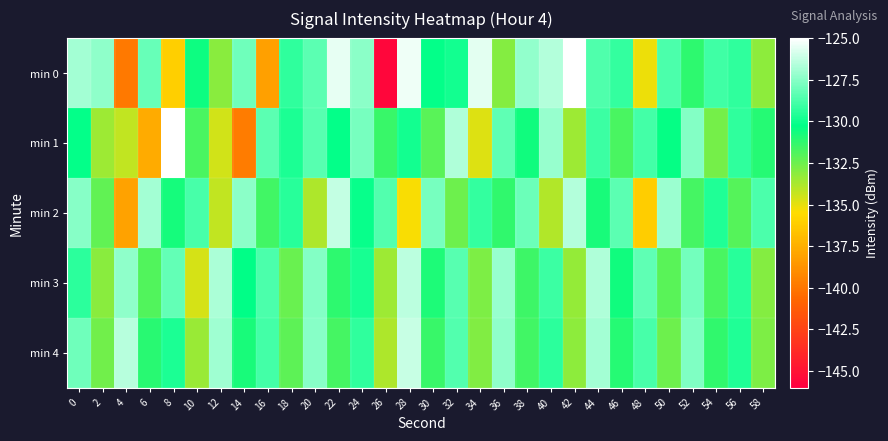

Reading left to right, what are all the values shown in this chart?

min 0: 0=-127.0	2=-127.3	4=-139.9	6=-128.2	8=-136.1	10=-130.5	12=-133.1	14=-128.0	16=-138.2	18=-129.3	20=-128.4	22=-125.5	24=-127.4	26=-145.6	28=-125.4	30=-130.2	32=-129.8	34=-125.6	36=-133.0	38=-127.2	40=-126.6	42=-125.1	44=-128.6	46=-129.2	48=-135.2	50=-128.8	52=-131.2	54=-129.0	56=-129.3	58=-133.1
min 1: 0=-130.2	2=-133.5	4=-134.3	6=-137.7	8=-125.1	10=-131.8	12=-134.6	14=-139.7	16=-128.4	18=-129.7	20=-128.5	22=-130.2	24=-127.8	26=-131.4	28=-129.9	30=-132.1	32=-126.7	34=-134.8	36=-128.3	38=-130.6	40=-127.2	42=-133.5	44=-129.1	46=-131.8	48=-128.9	50=-130.4	52=-127.6	54=-132.7	56=-129.3	58=-131.0
min 2: 0=-127.5	2=-132.3	4=-138.1	6=-126.9	8=-130.7	10=-128.8	12=-134.2	14=-127.4	16=-131.6	18=-129.5	20=-133.8	22=-126.3	24=-130.1	26=-128.6	28=-135.4	30=-127.8	32=-132.5	34=-129.2	36=-131.3	38=-128.1	40=-133.9	42=-126.6	44=-130.8	46=-128.4	48=-136.2	50=-127.1	52=-131.7	54=-129.6	56=-132.0	58=-128.7
min 3: 0=-129.4	2=-133.1	4=-127.3	6=-131.9	8=-128.2	10=-134.6	12=-126.8	14=-130.3	16=-128.7	18=-132.4	20=-127.6	22=-131.2	24=-129.8	26=-133.5	28=-126.4	30=-130.9	32=-128.5	34=-132.8	36=-127.2	38=-131.5	40=-129.1	42=-133.3	44=-126.7	46=-130.6	48=-128.3	50=-132.1	52=-127.9	54=-131.8	56=-129.5	58=-133.0
min 4: 0=-128.0	2=-132.6	4=-126.5	6=-131.1	8=-129.7	10=-133.4	12=-127.0	14=-130.8	16=-128.9	18=-132.2	20=-127.5	22=-131.7	24=-129.3	26=-133.8	28=-126.2	30=-131.4	32=-128.6	34=-132.9	36=-127.3	38=-131.6	40=-129.4	42=-133.2	44=-126.9	46=-131.0	48=-128.8	50=-132.5	52=-127.7	54=-131.3	56=-129.6	58=-132.8